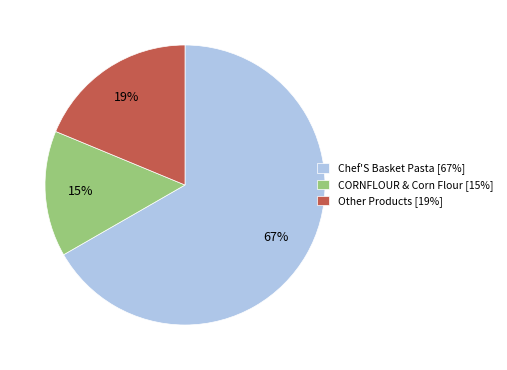

Do Other Products [19%] and CORNFLOUR & Corn Flour [15%] together represent more than half of the pie?

No